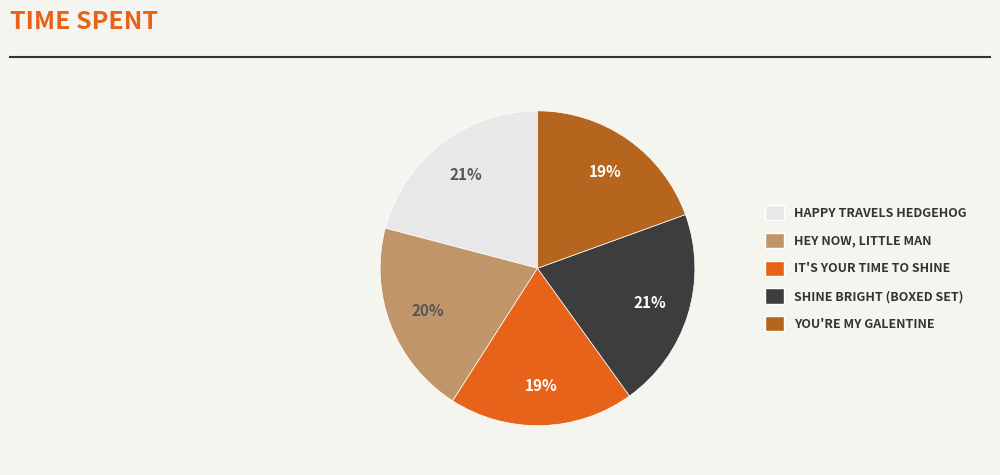

To the nearest percent, what is the difference between the largest and smallest slice percentages?

2%